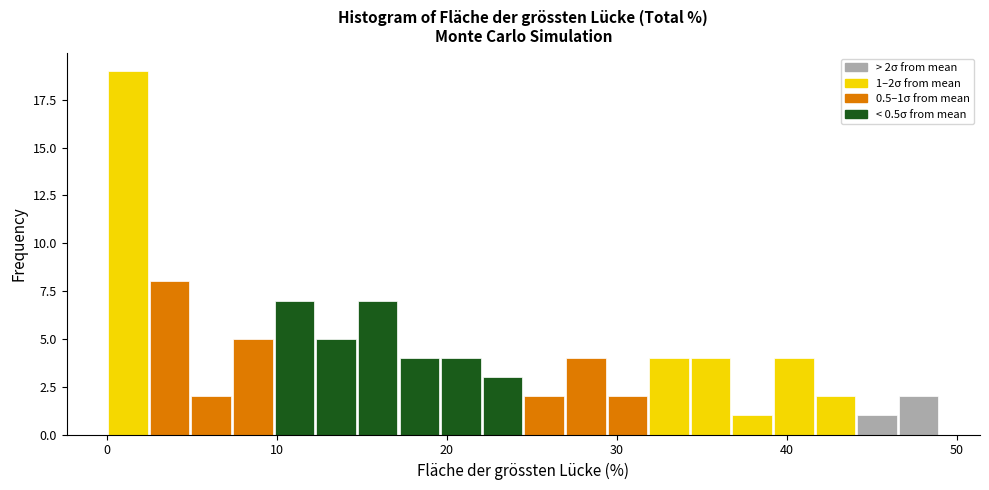

Read against the x-axis, roughly where is the centre of the tallest bar?

1